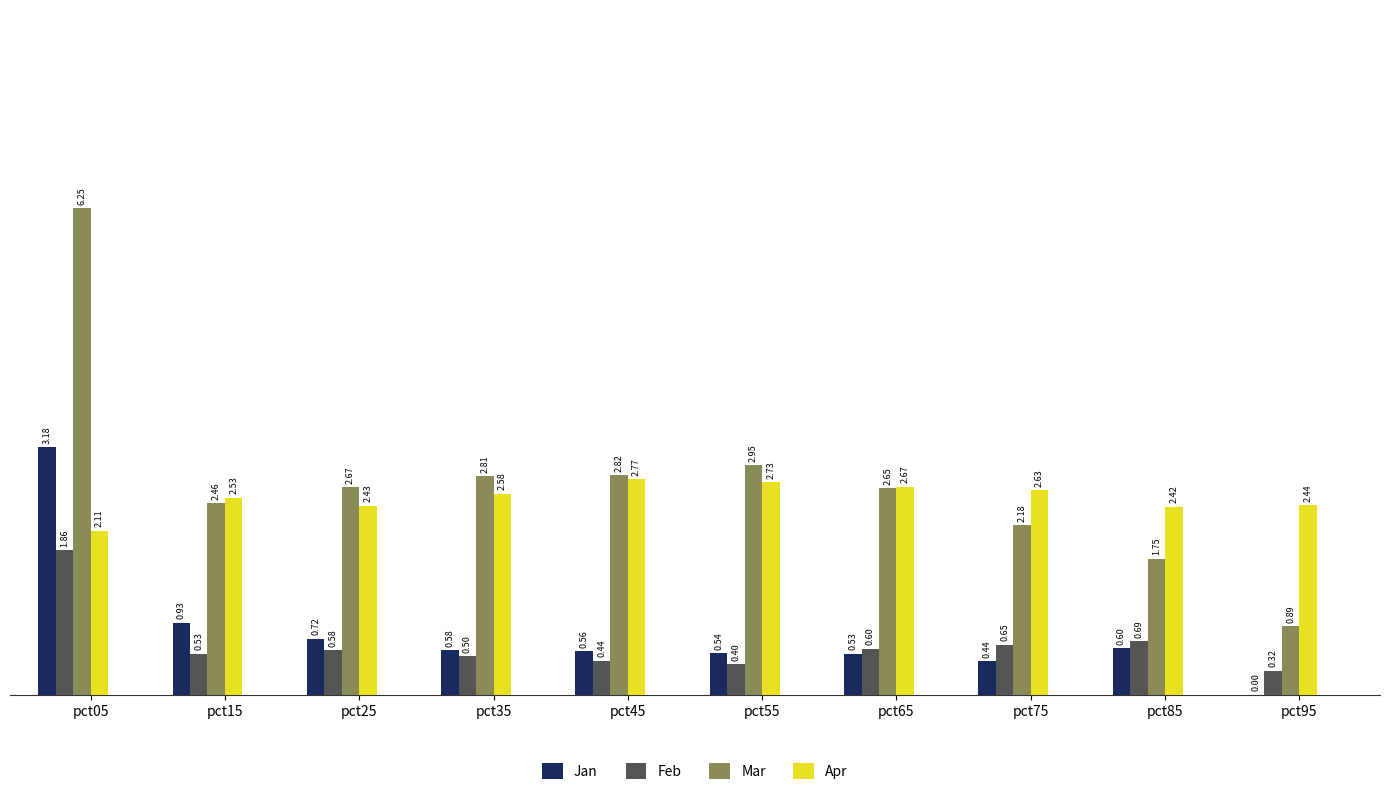

Between pct25 and pct35, which series saw the biggest shift?

Apr